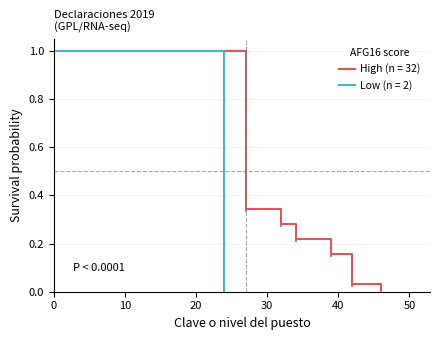

What is the maximum value for High (n = 32)?

1.0